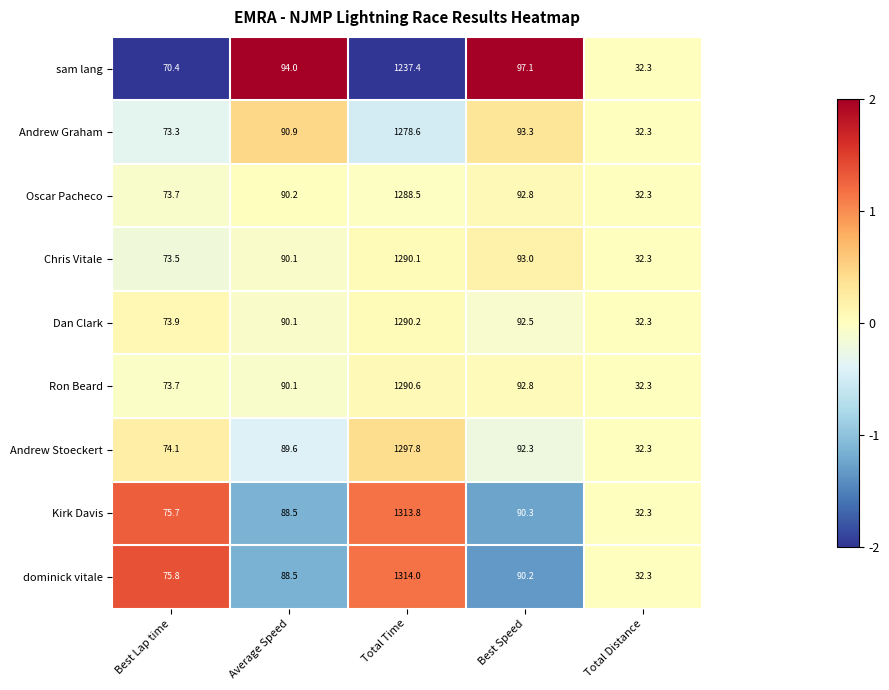

The value of Andrew Stoeckert at Best Lap time is 98.4. True or false?

False